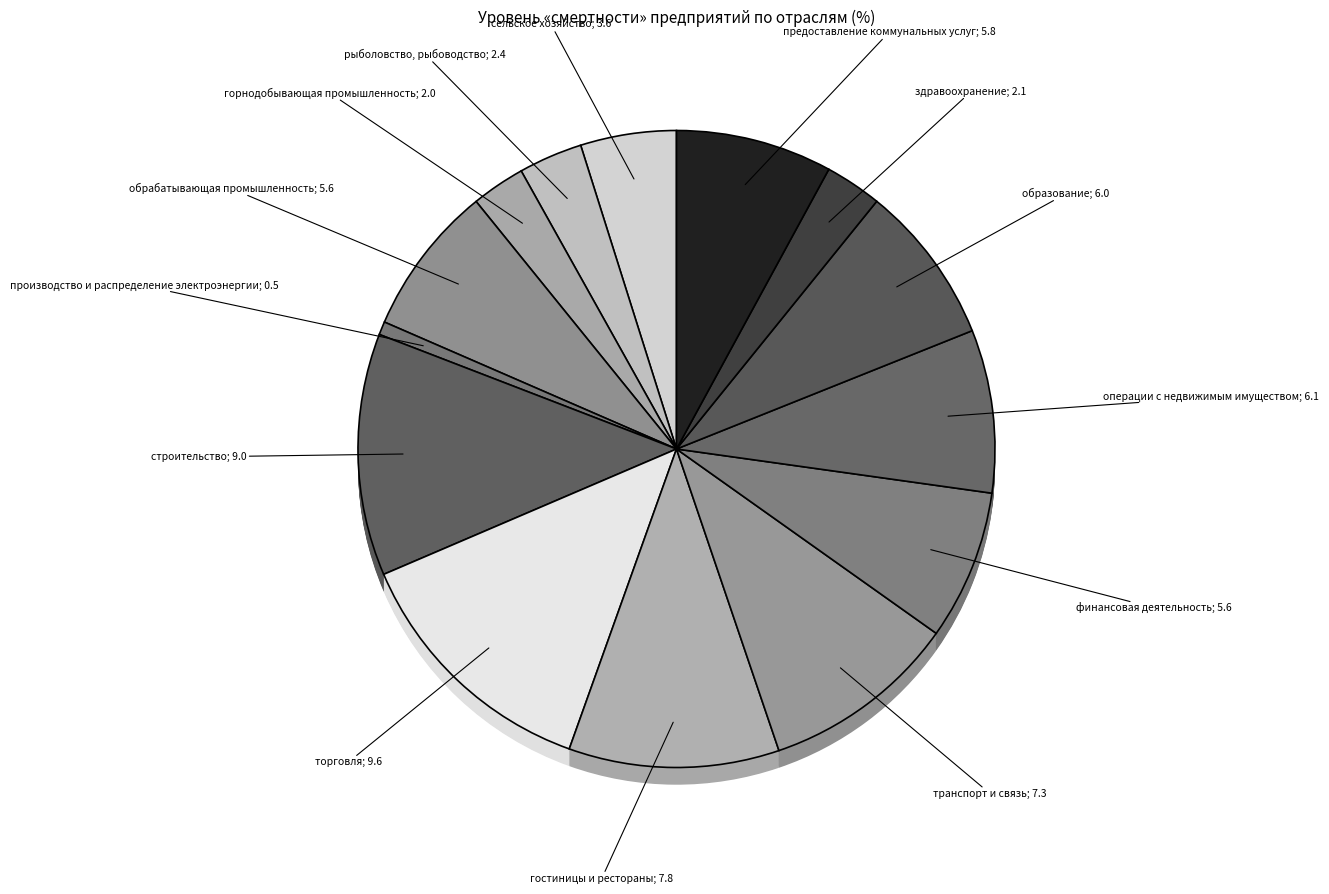

To the nearest percent, what is the difference between the largest and smallest slice percentages?

12%